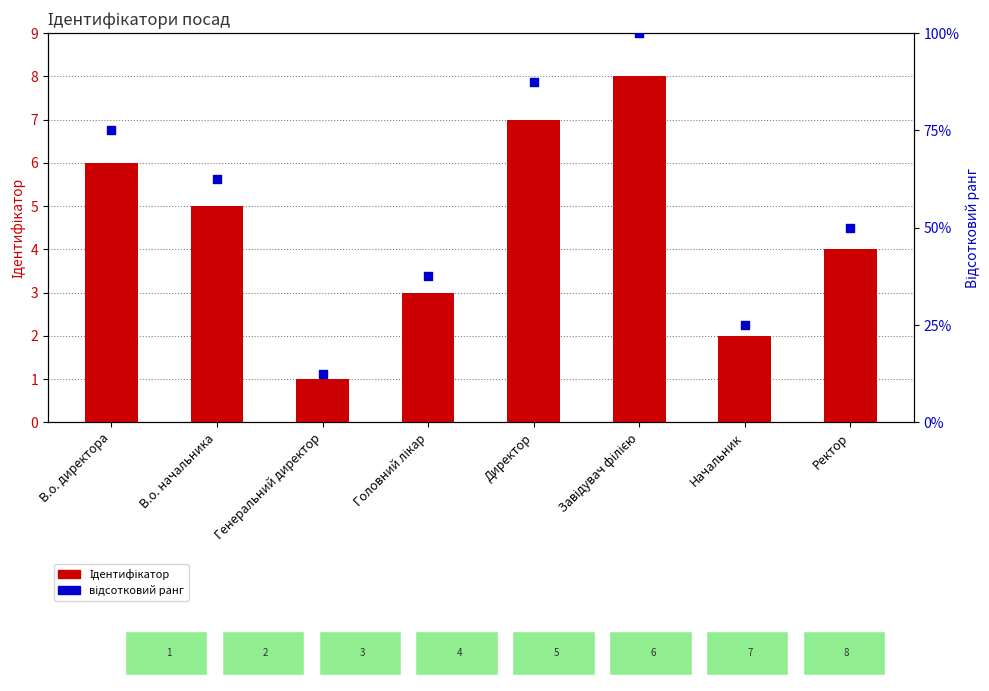

At which category is the sum across all series the highest?

Завідувач філією